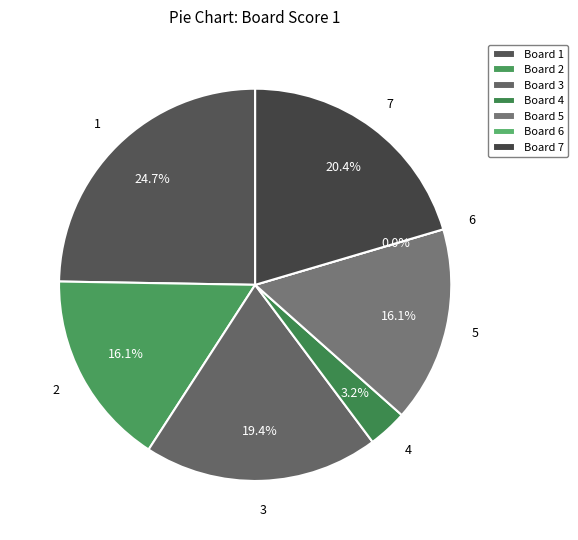

Rank the categories by value from lowest to highest.

6, 4, 2, 5, 3, 7, 1